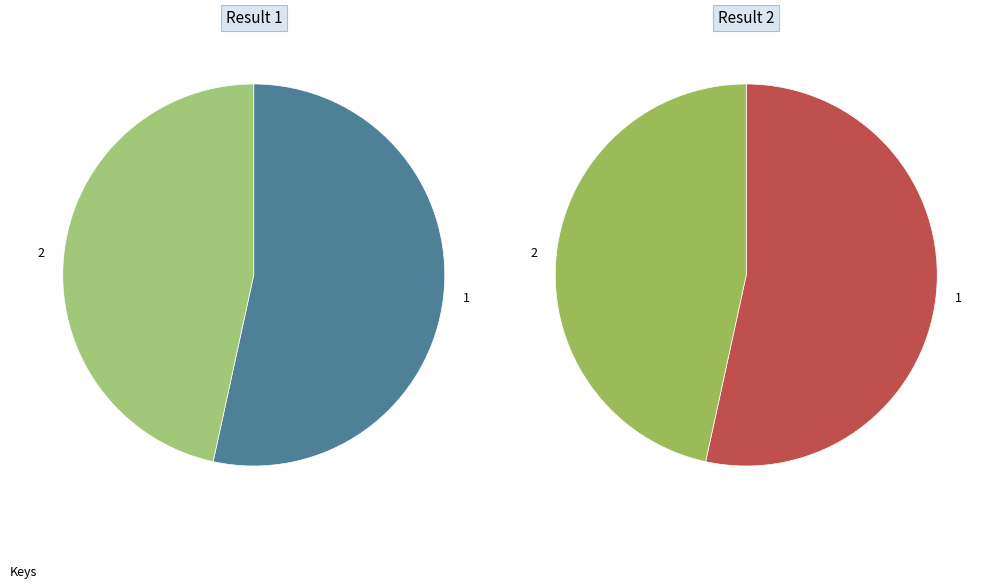

The 1 slice represents 53% of the pie. True or false?

True